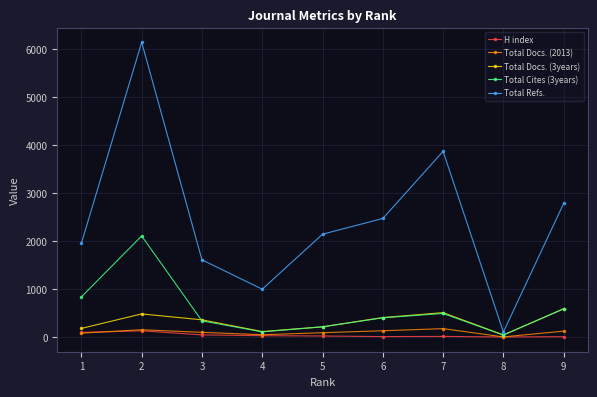

Does the chart display data point markers on the line(s)?

Yes